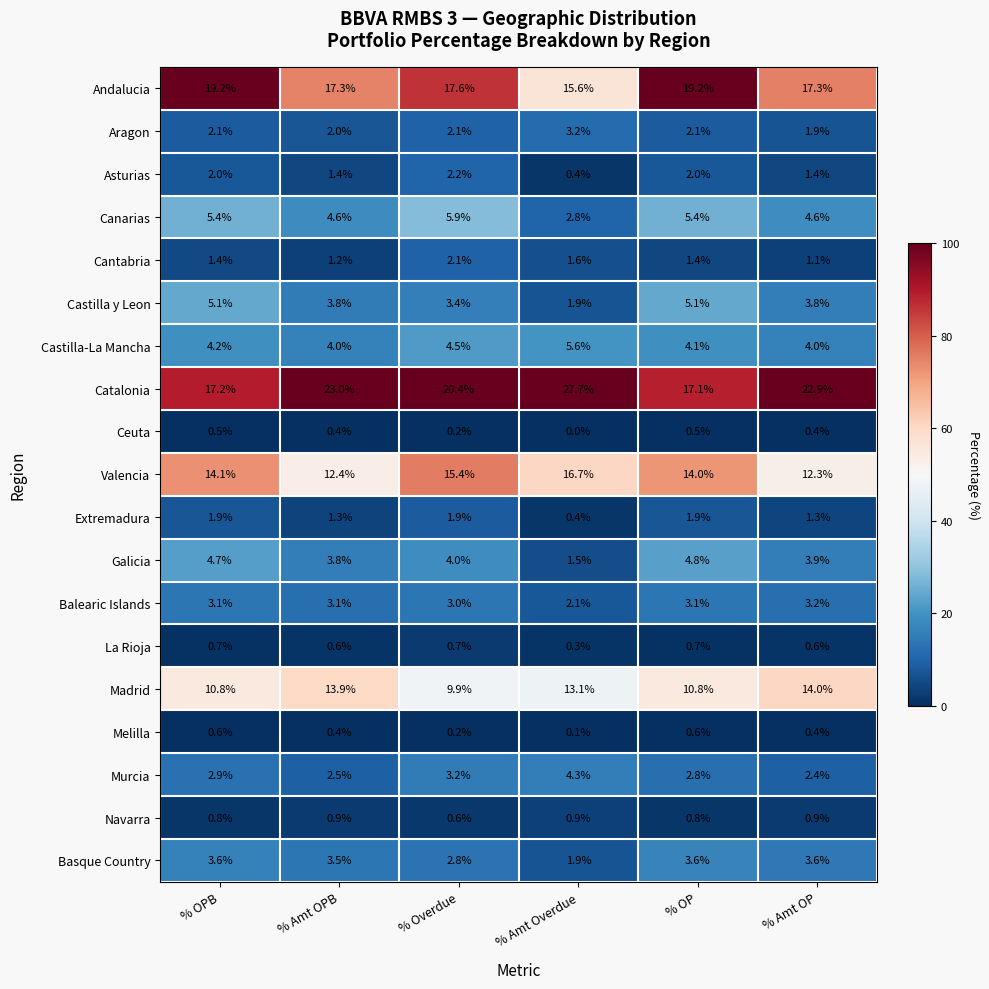

At which category is the sum across all series the highest?

% OPB